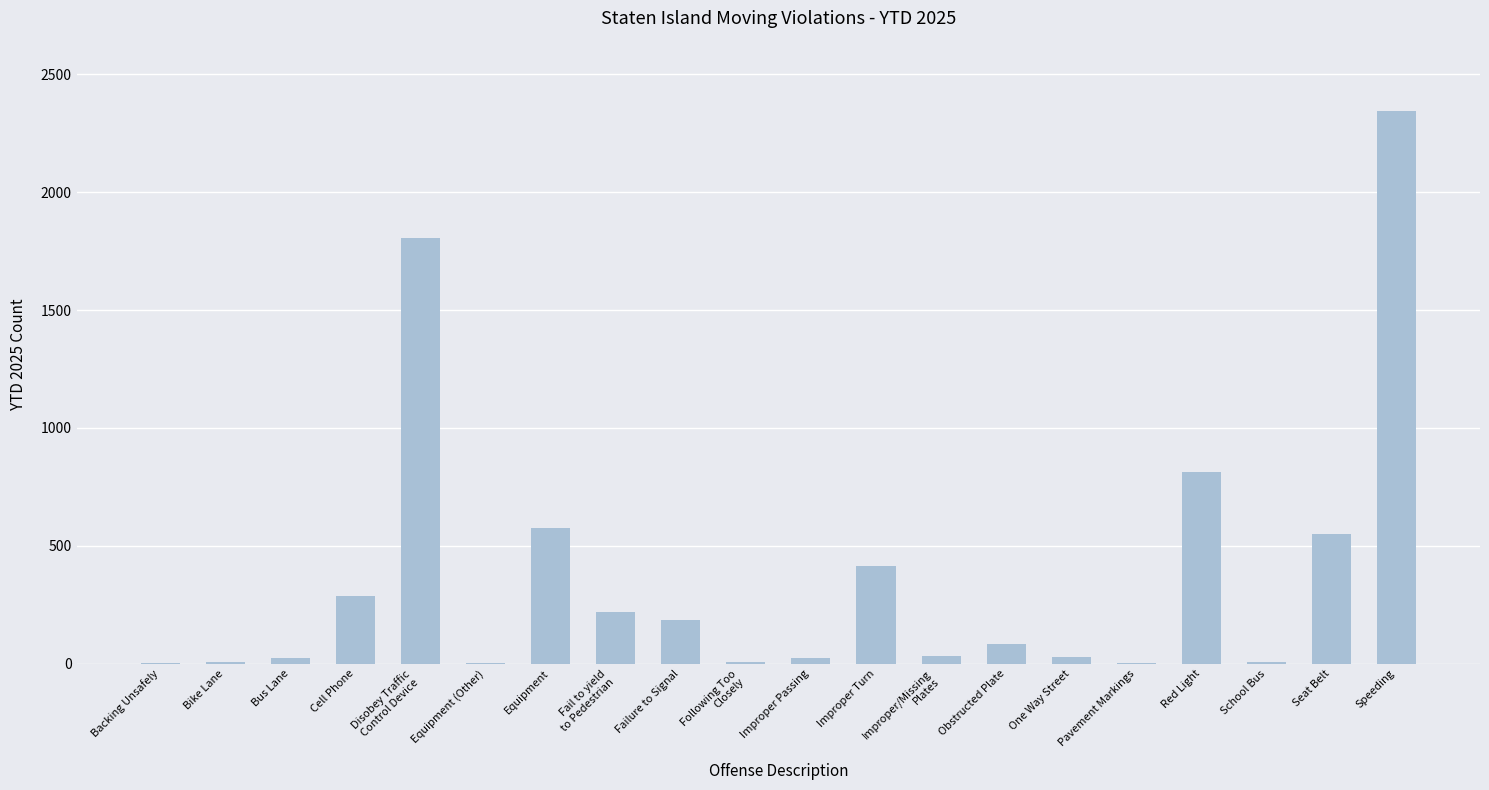

What value does the data have at Speeding?

2344